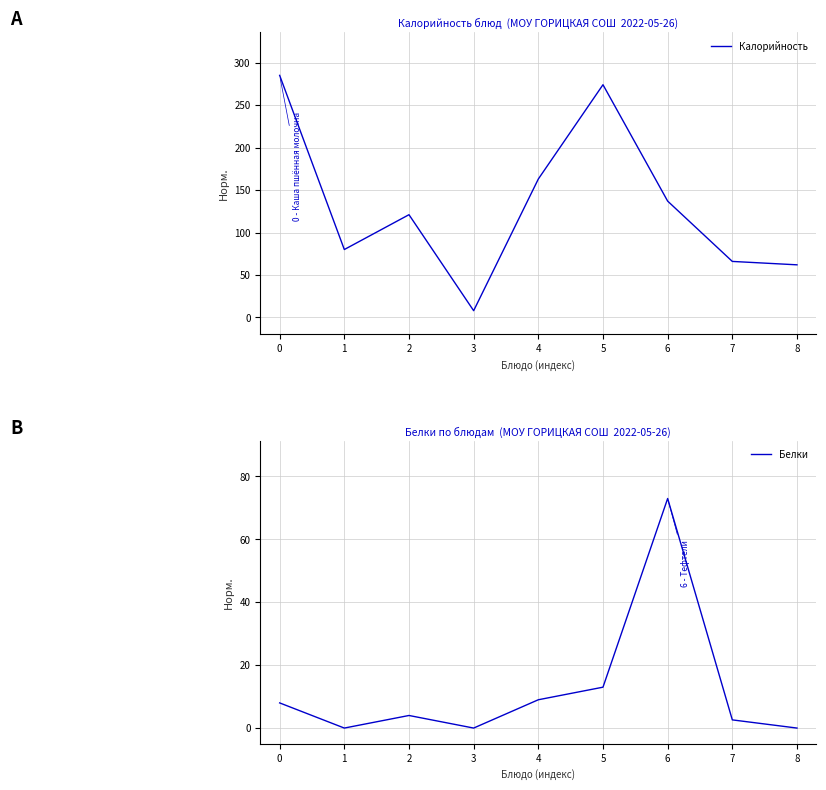

What is the sum of all Калорийность values?

1196